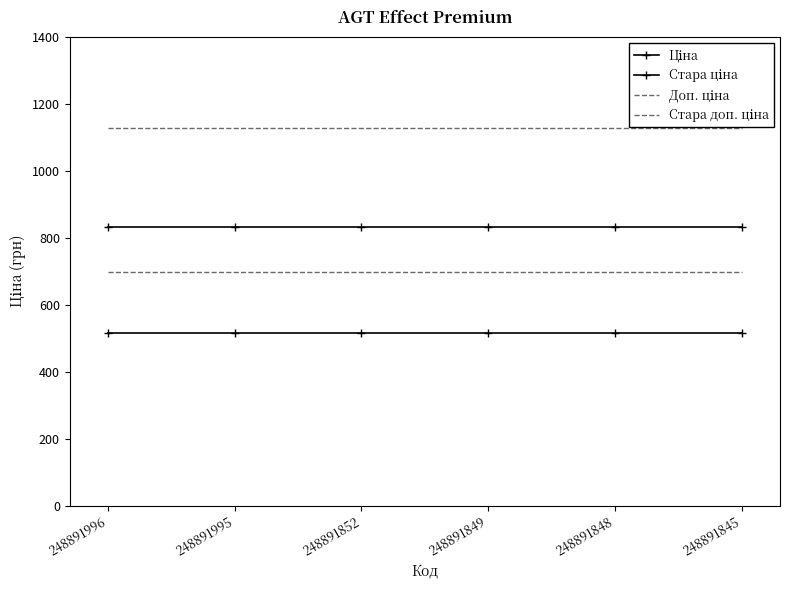

Rank the series by their average value, from highest to lowest.

Стара доп. ціна, Стара ціна, Доп. ціна, Ціна